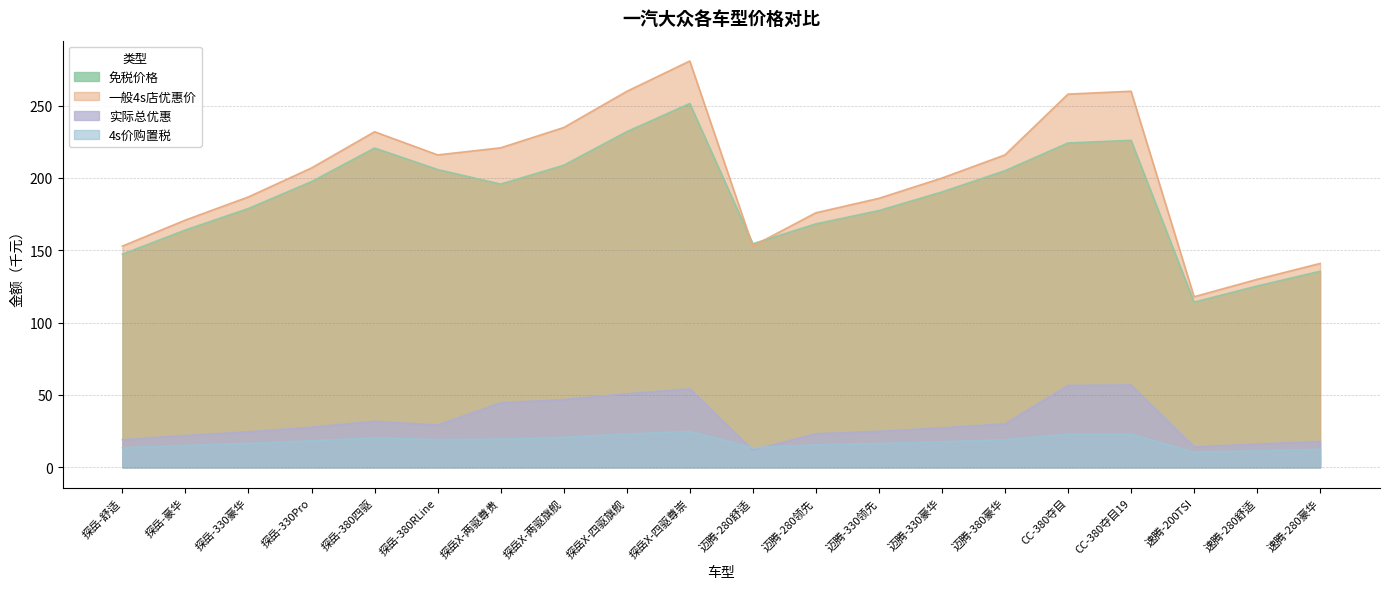

Does the chart display data point markers on the line(s)?

No